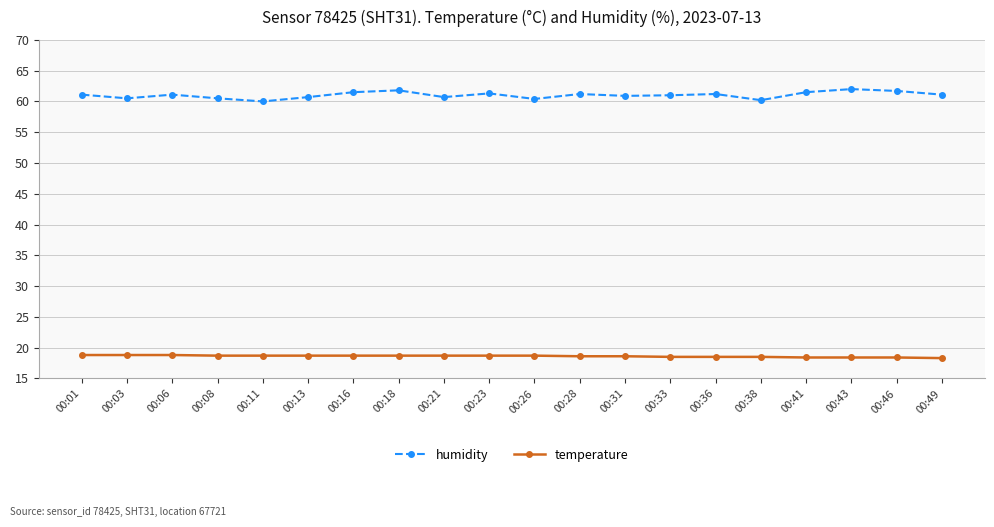

What is the sum of all temperature values?

372.2